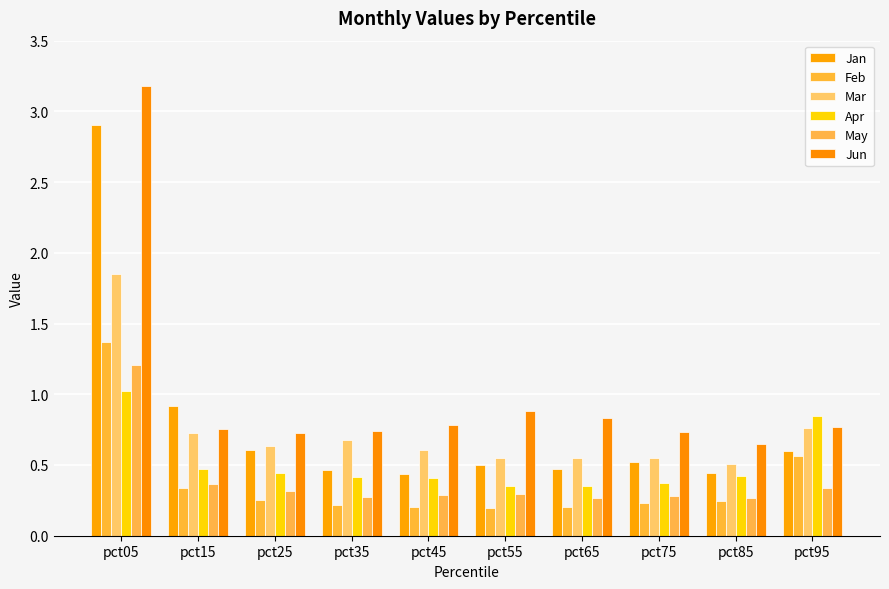

Count the number of data series in this chart.

6